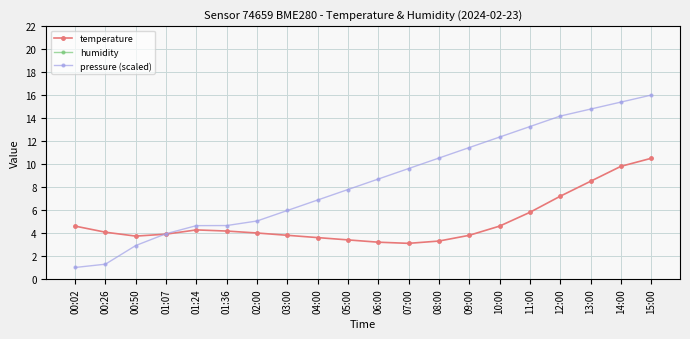

Which category has the lowest value across all series?

00:02